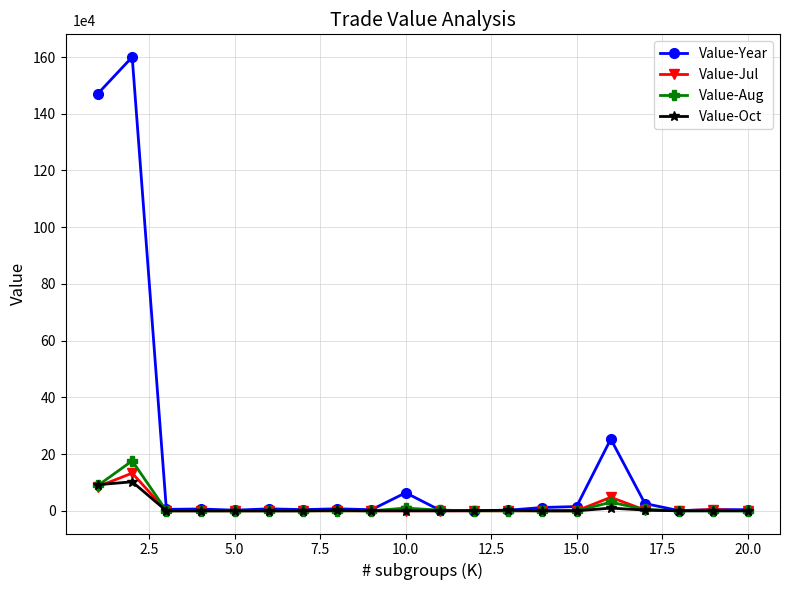

What is the value of the Value-Year point at the 13th from the left?

0.2